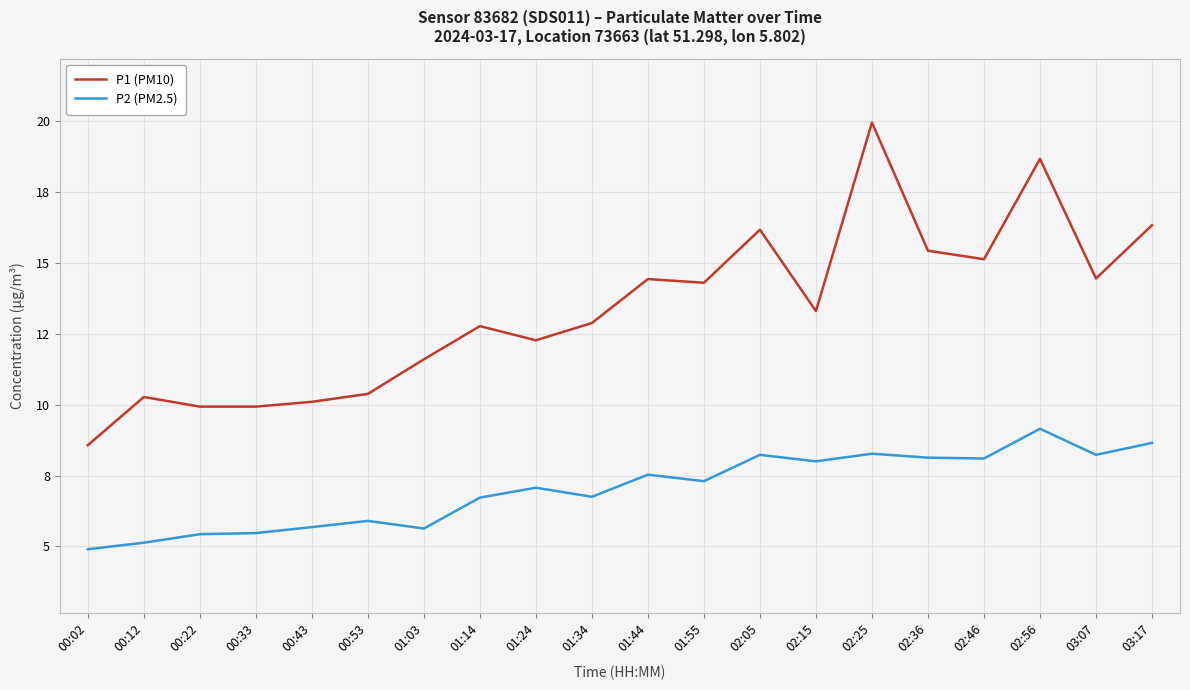

Which series has the largest total across all categories?

P1 (PM10)